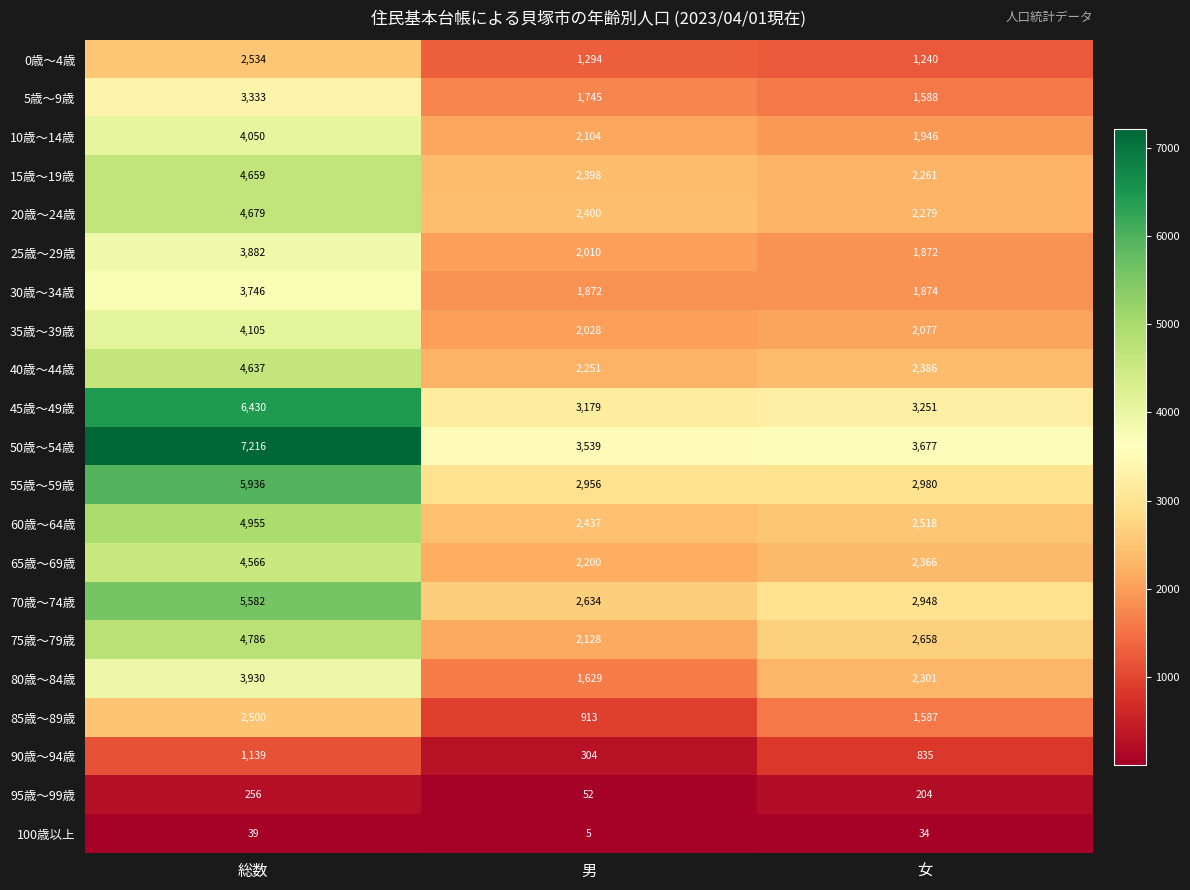

Between 総数 and 男, which series saw the biggest shift?

50歳～54歳